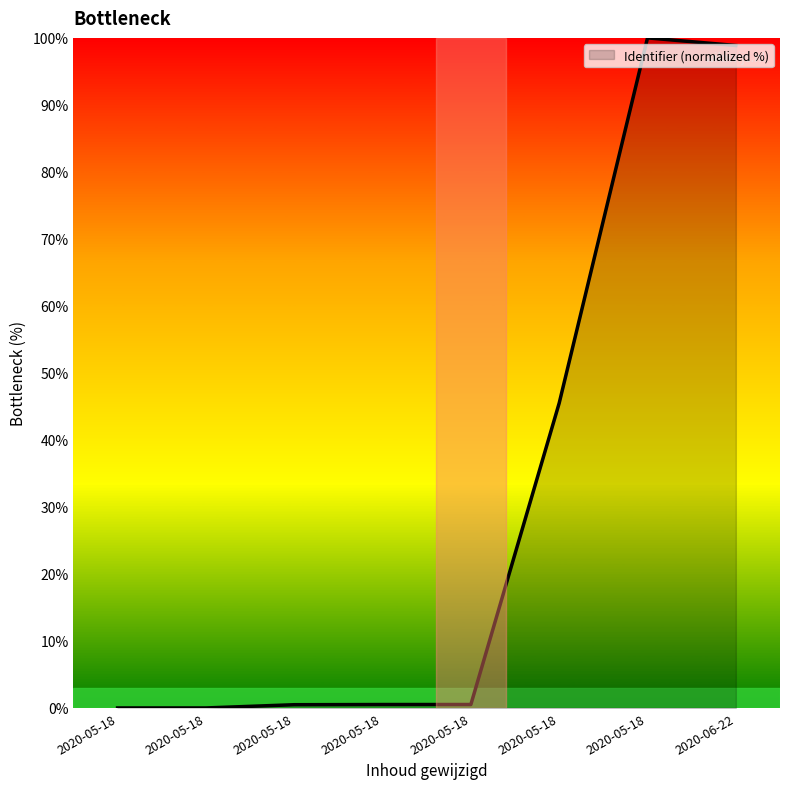

How many points are higher than both their immediate neighbors (excluding endpoints)?

1